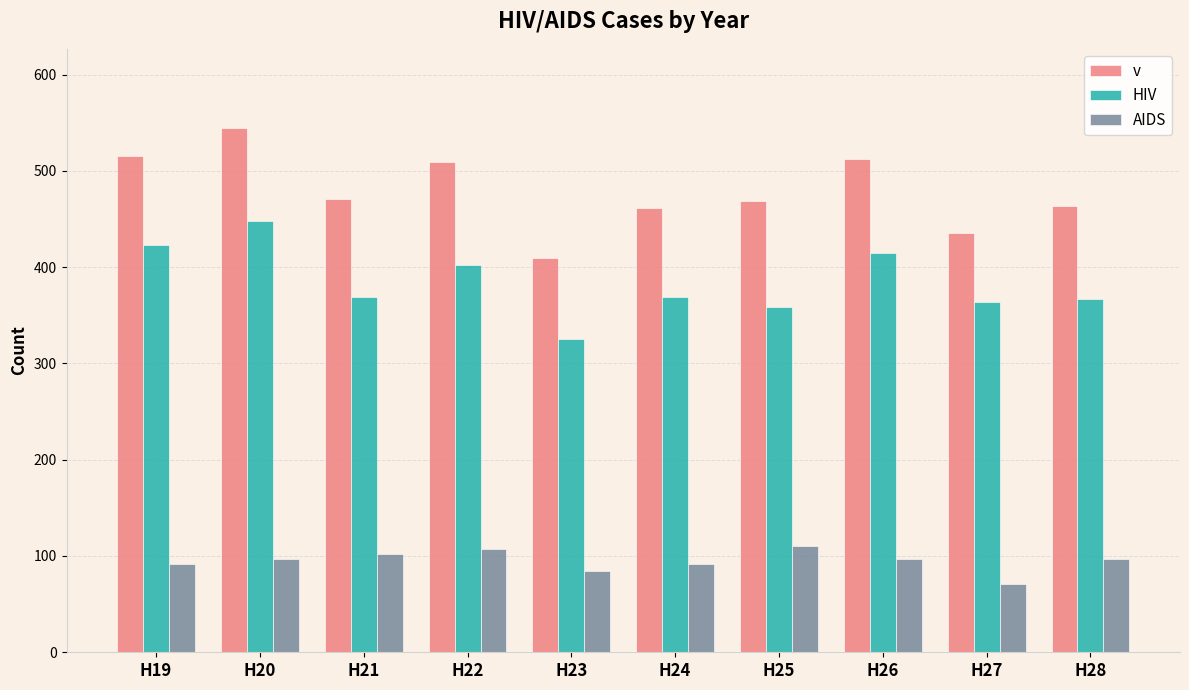

How many values in the AIDS series are below 97?

4